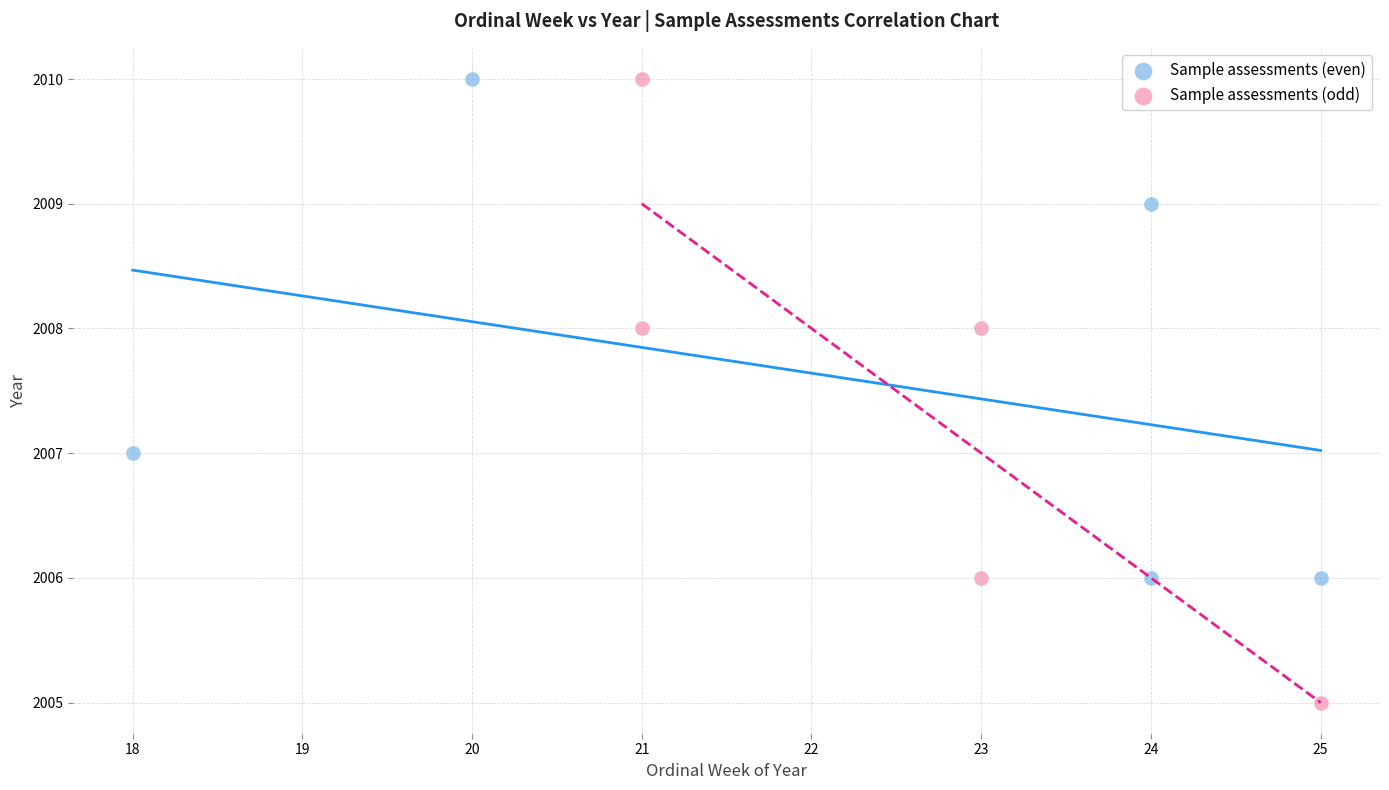

Which series reaches the minimum Y coordinate?

Sample assessments (odd)